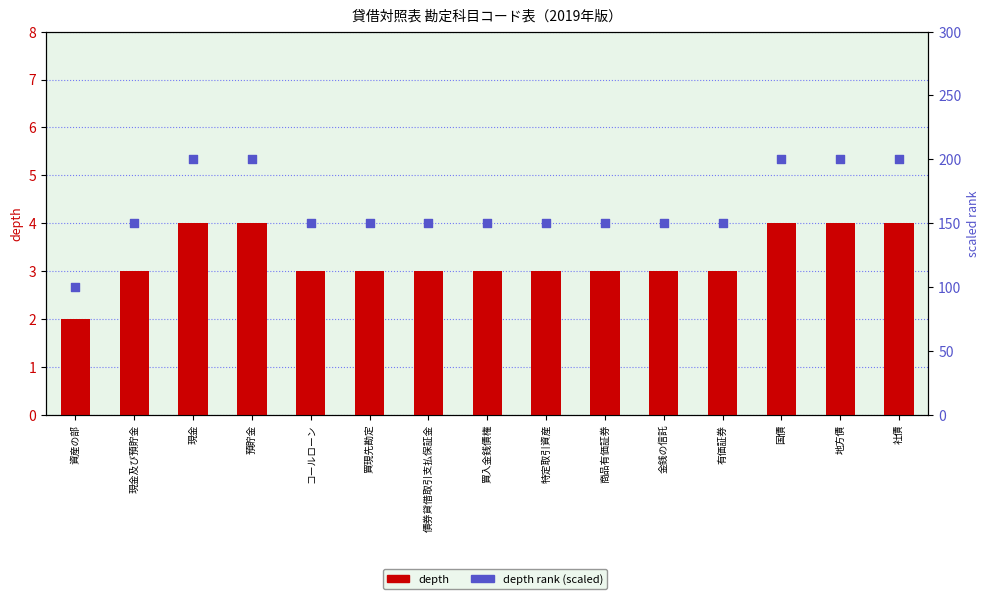

Which series reaches the maximum Y coordinate?

depth rank (scaled)